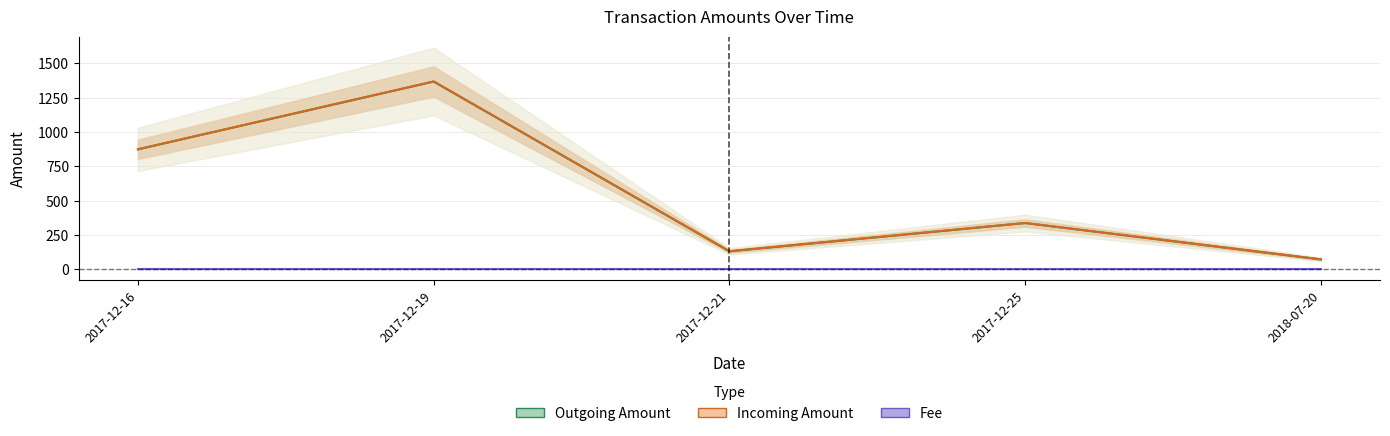

What is the spread (max minus min) of values at 2017-12-21?

131